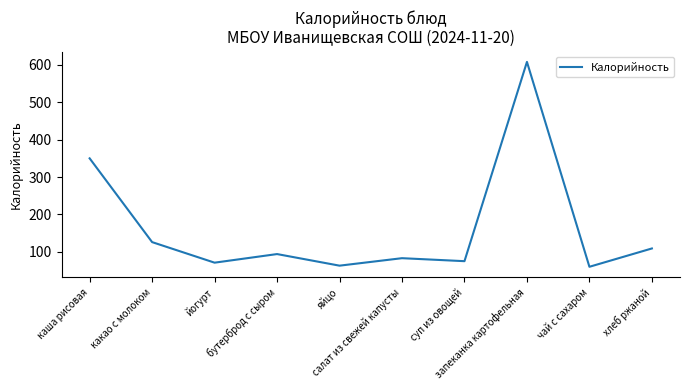

What is the greatest value displayed?

608